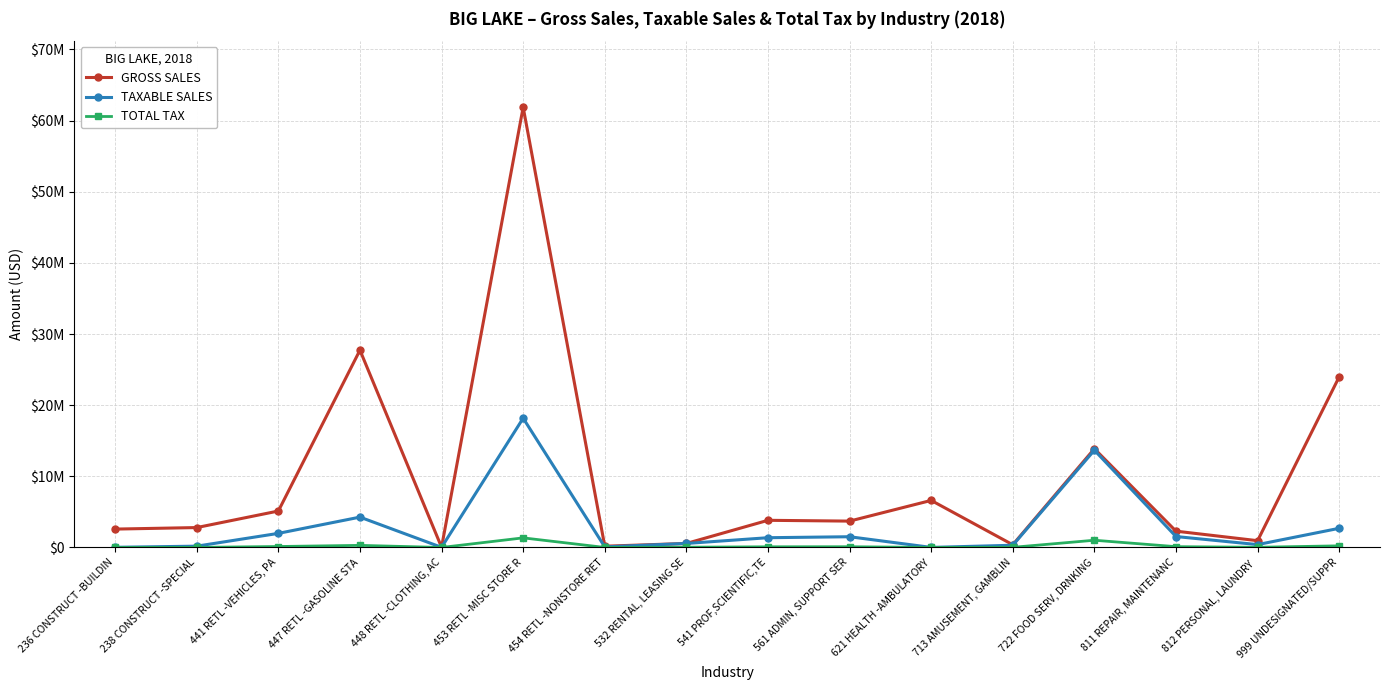

Is this an area chart (filled region under the line)?

No